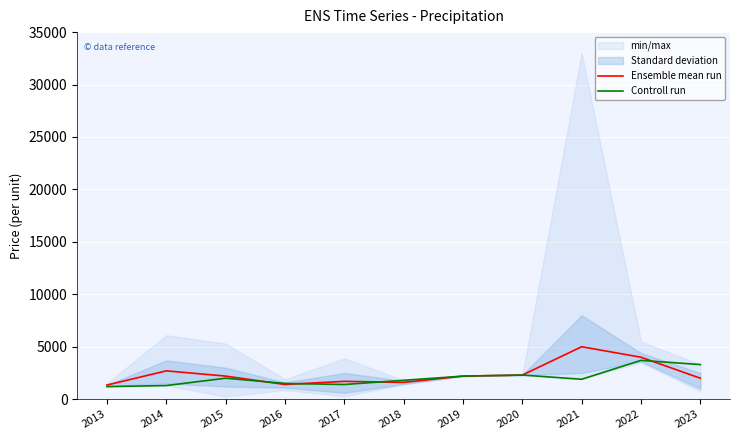

Count the number of categories in the chart.

11